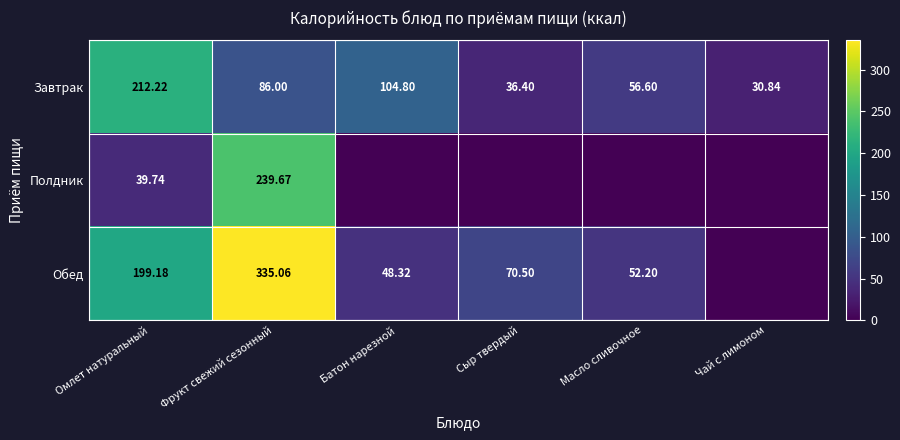

At Фрукт свежий сезонный, list the series in order from largest to smallest.

Обед, Полдник, Завтрак